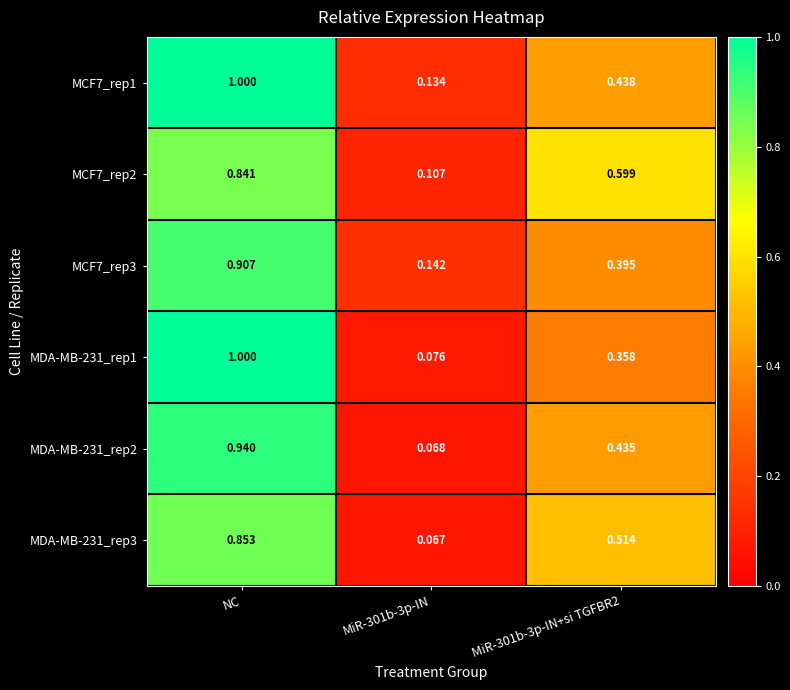

At which label does MCF7_rep3 reach its peak?

NC